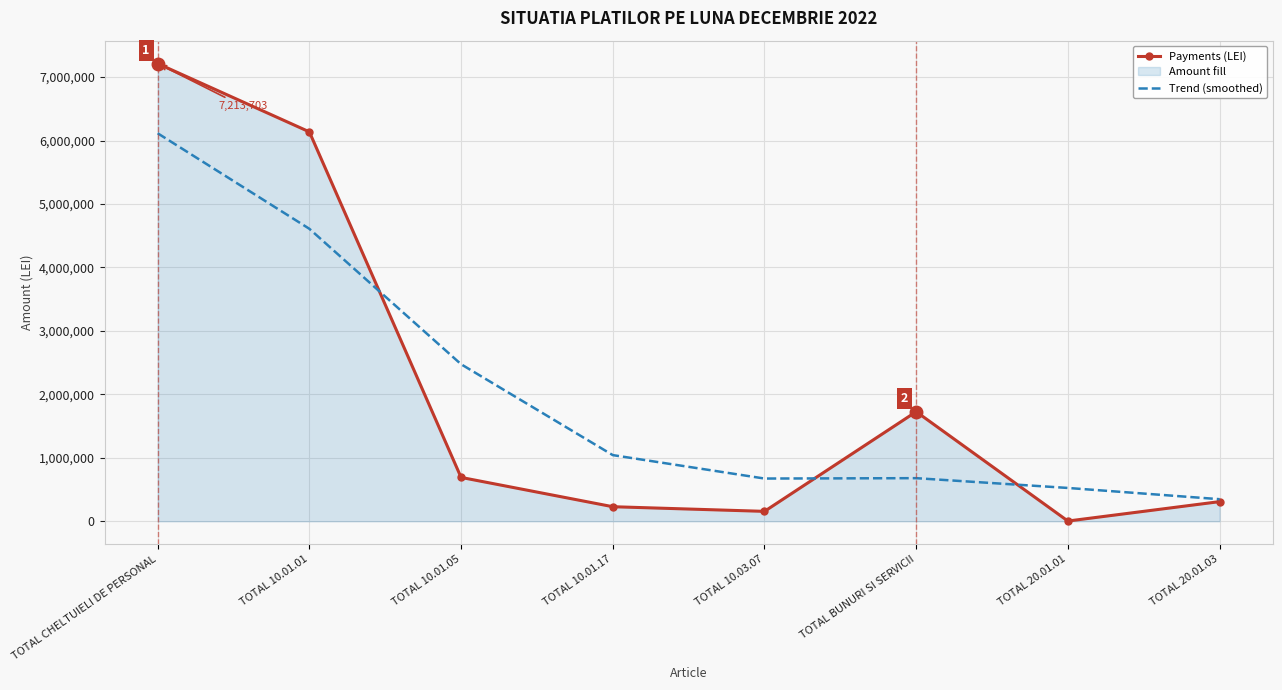

Where do Payments (LEI) and Trend (smoothed) first cross each other?

TOTAL 10.01.01 and TOTAL 10.01.05